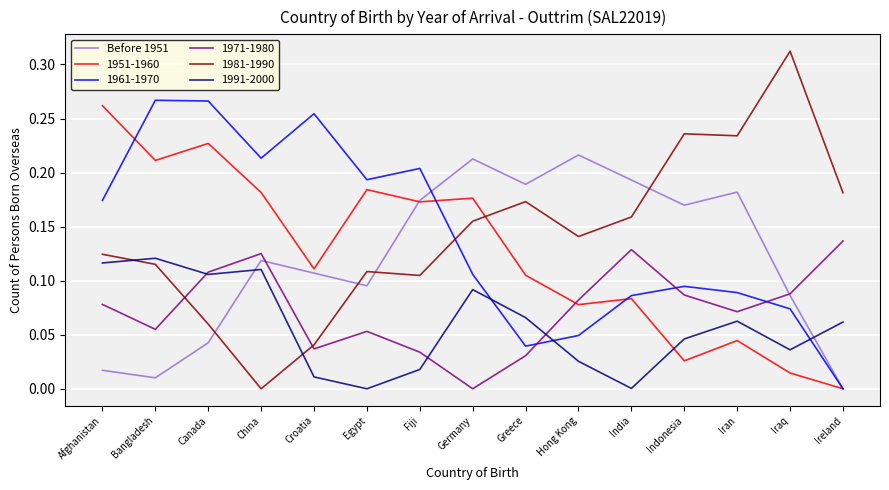

True or false: 1991-2000 has a value of 0.0 at Iraq.

True